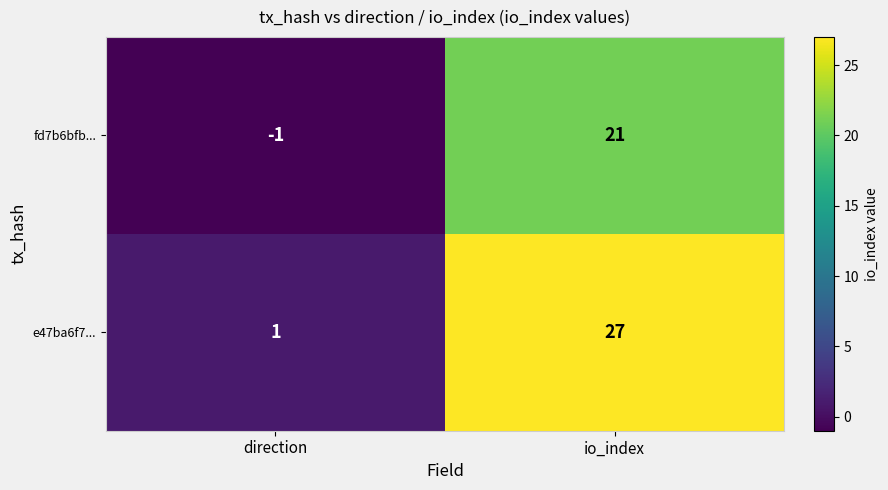

Is it true that e47ba6f7... equals 2 at direction?

False